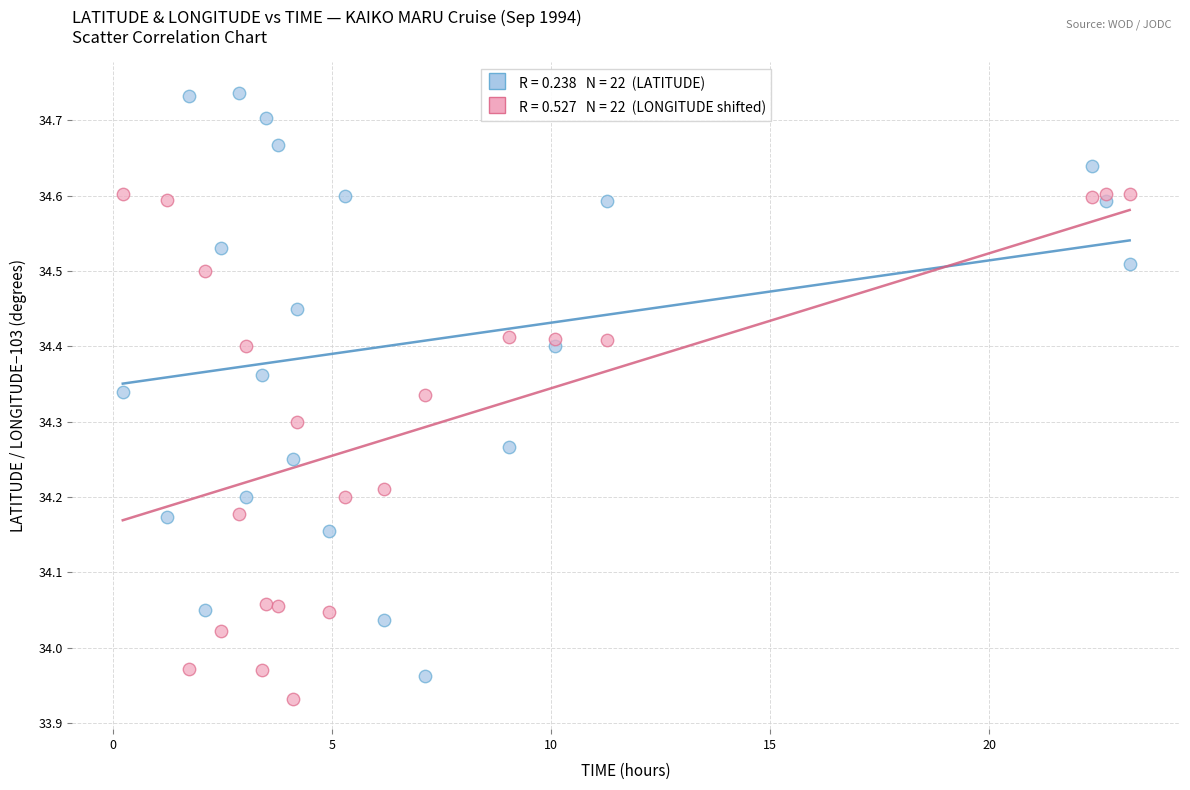

Across all data points, what is the range of Y values (max minus min)?

0.8